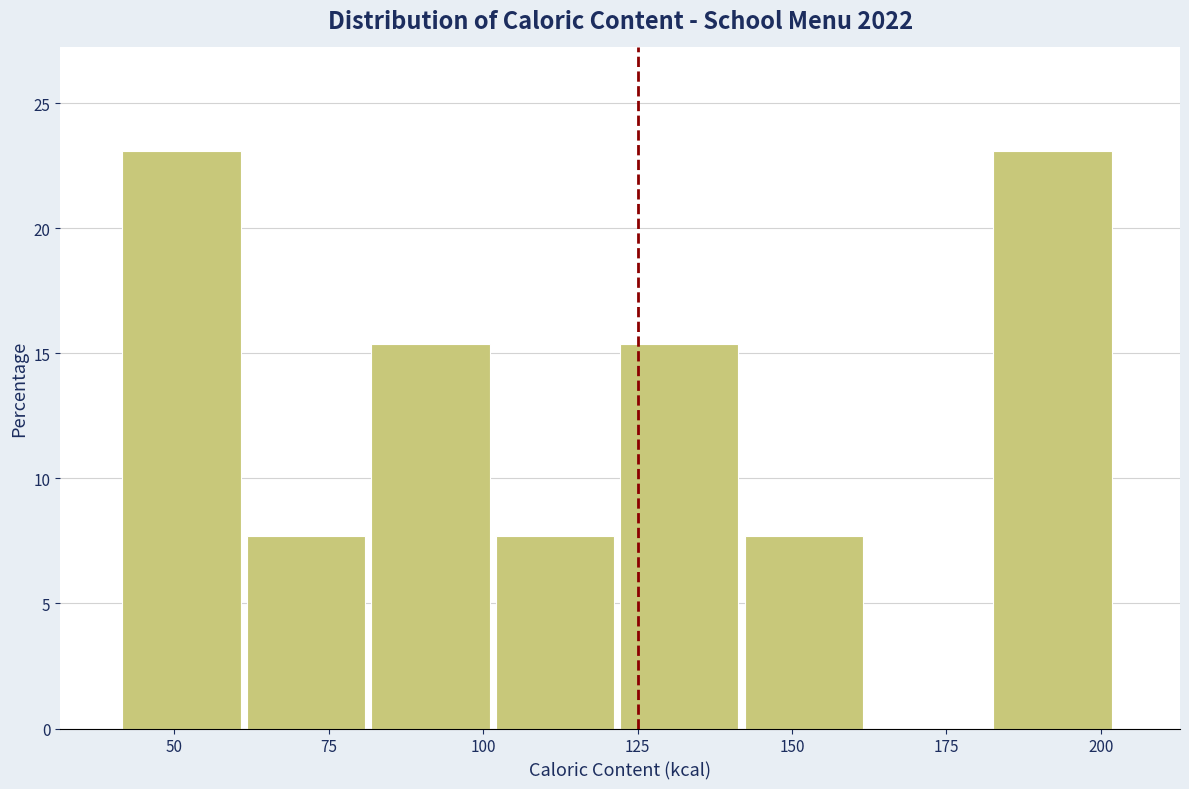

Reading left to right, transcribe this chart: for each bar, give the range it covers on the x-axis and its height. Neither the bar edges nor the heights are printed on the chart, so give them approximately, as read against the axes.

40 to 60: 23.0
60 to 80: 7.5
80 to 100: 15.5
100 to 120: 7.5
120 to 140: 15.5
140 to 160: 7.5
160 to 185: 0
185 to 205: 23.0